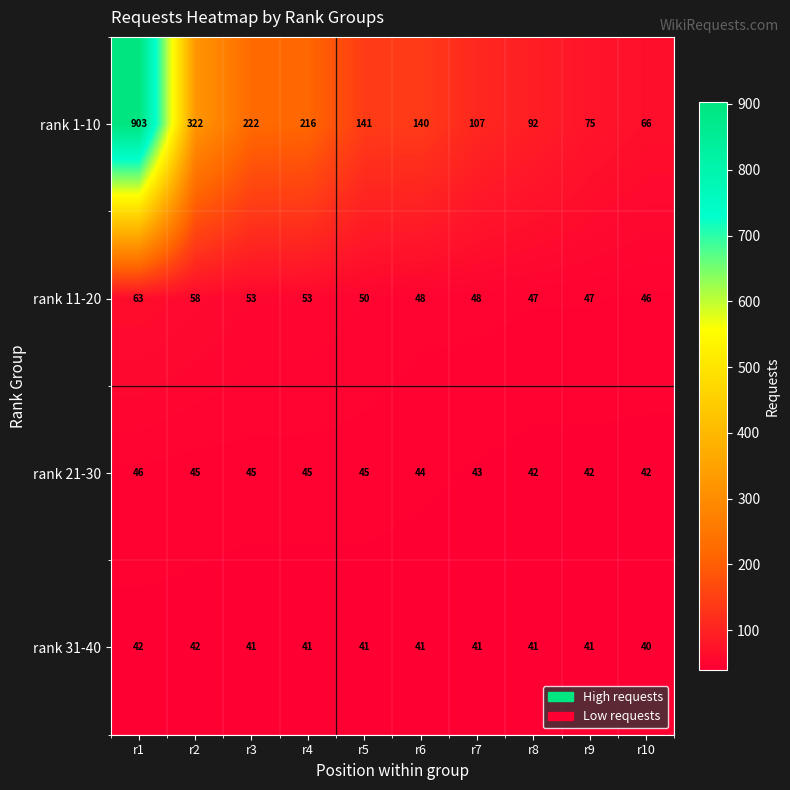

The value of rank 1-10 at r9 is 75. True or false?

True